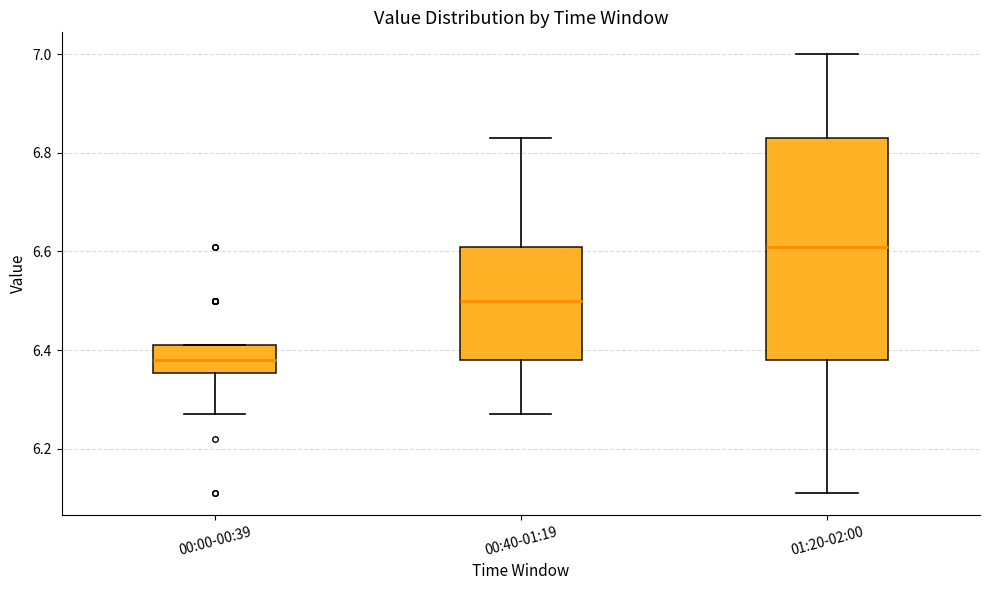

Which box's median line is the highest?

01:20-02:00